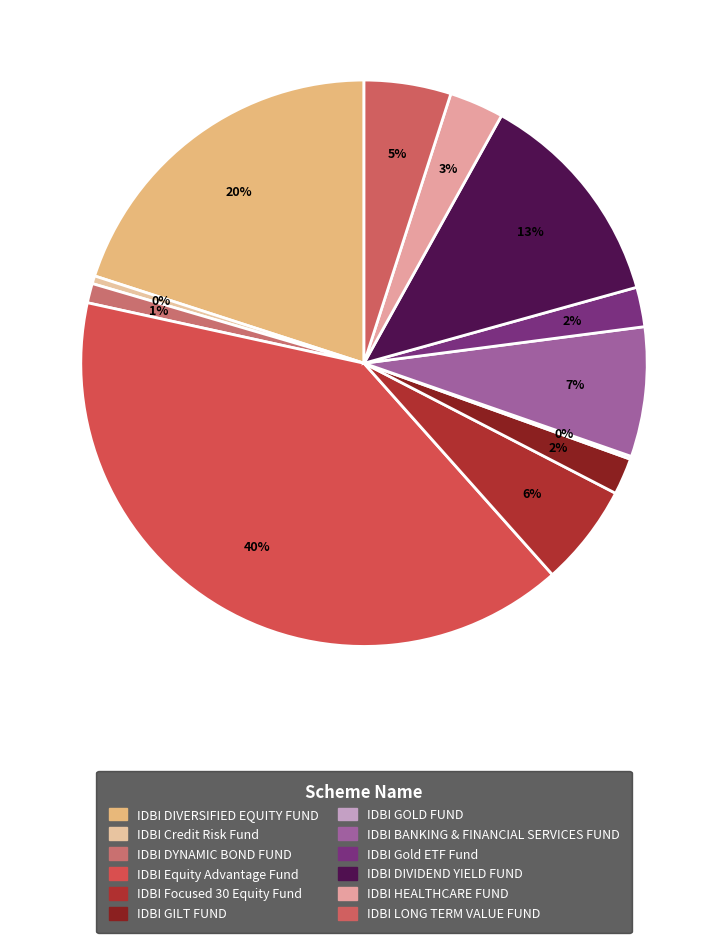

Does IDBI Equity Advantage Fund account for over 50% of the chart?

No